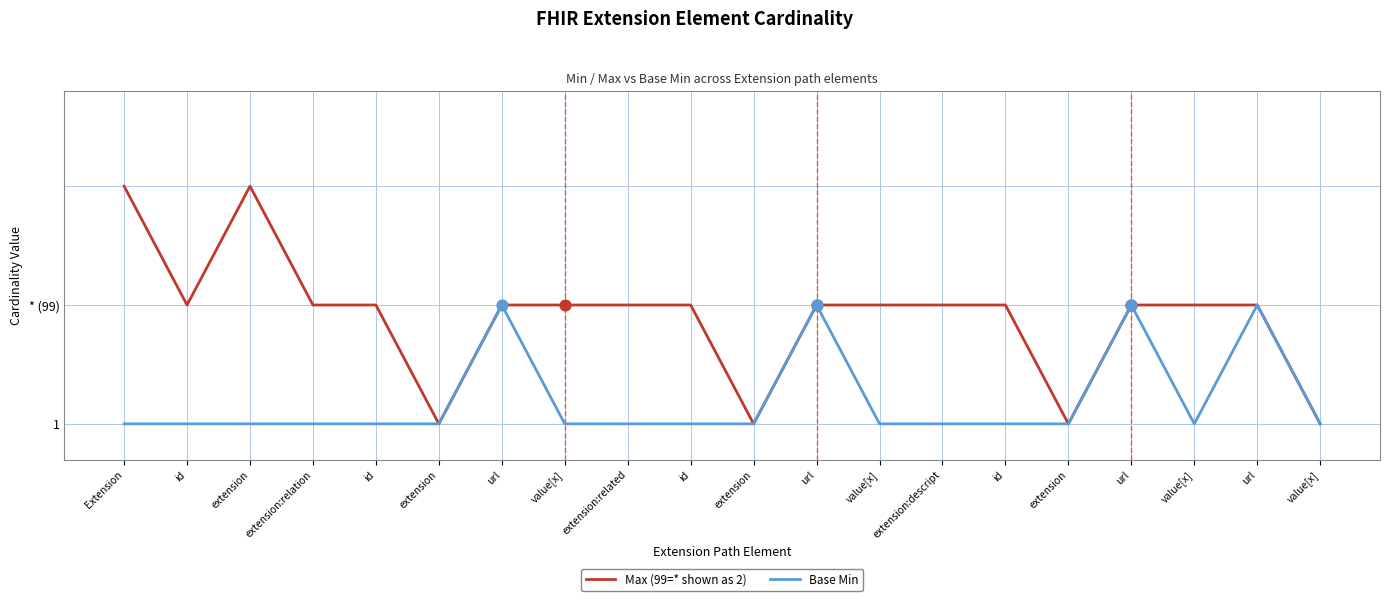

Is this an area chart (filled region under the line)?

No